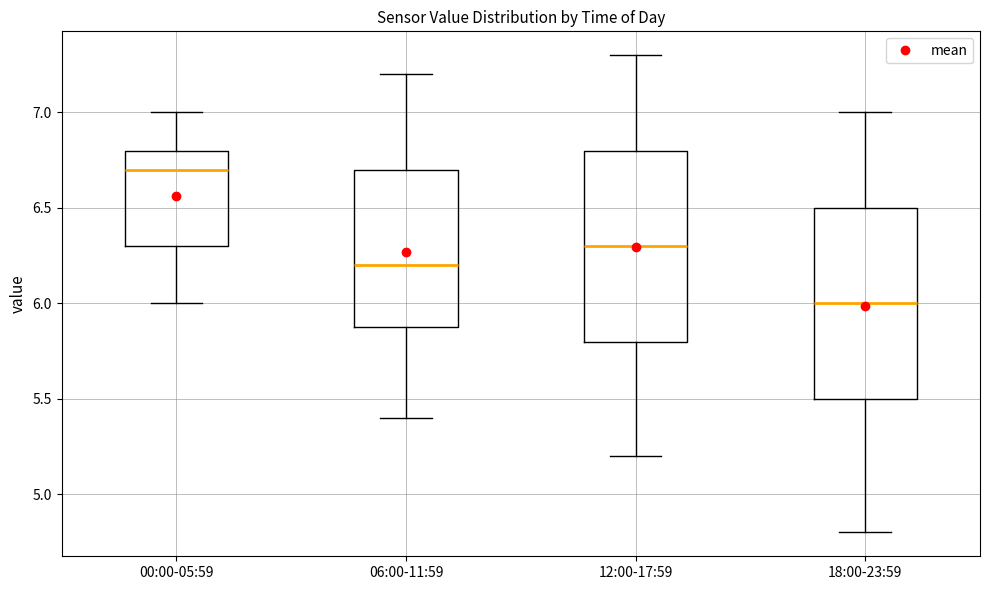

Which box has the lowest median line?

18:00-23:59